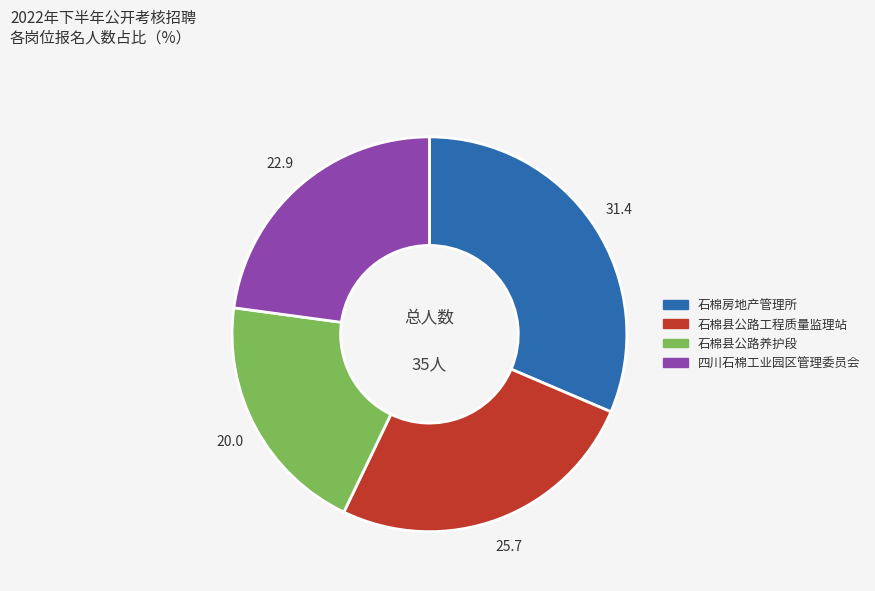

Rank the categories by value from lowest to highest.

石棉县公路养护段, 四川石棉工业园区管理委员会, 石棉县公路工程质量监理站, 石棉房地产管理所